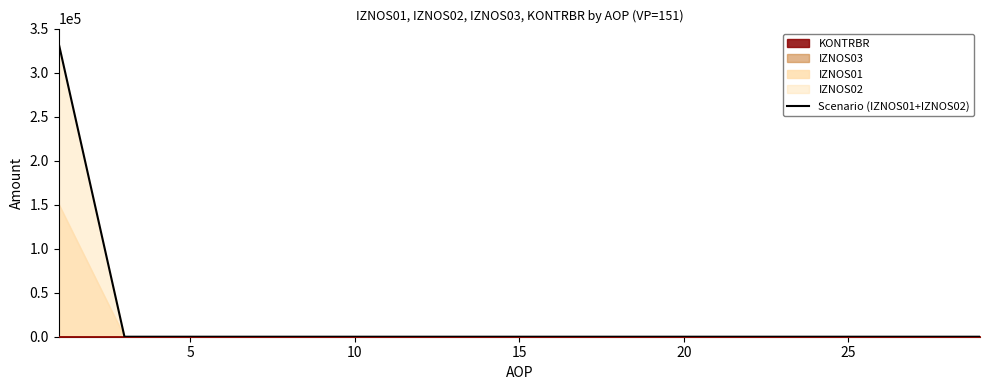

What is the maximum value for Scenario (IZNOS01+IZNOS02)?

333755.4